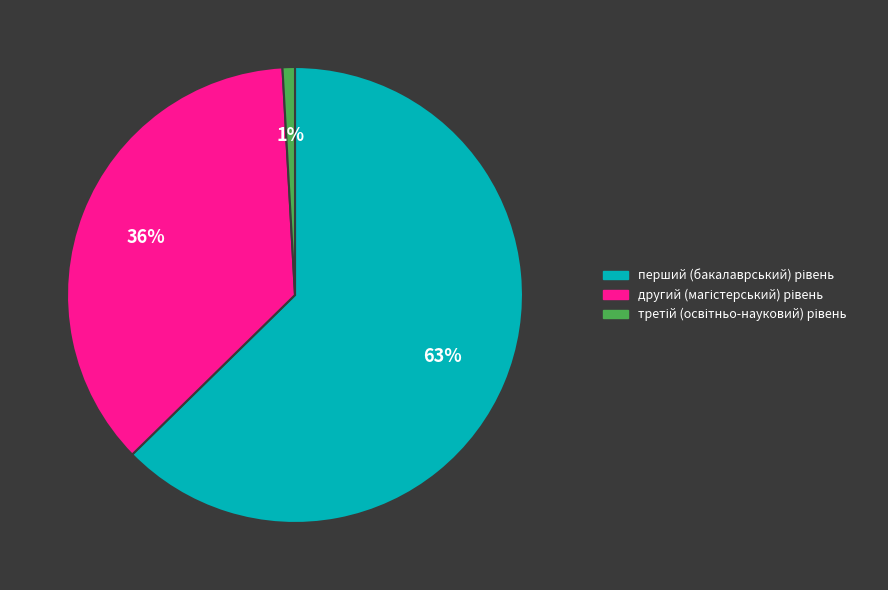

Is there any slice that represents more than half of the pie?

Yes